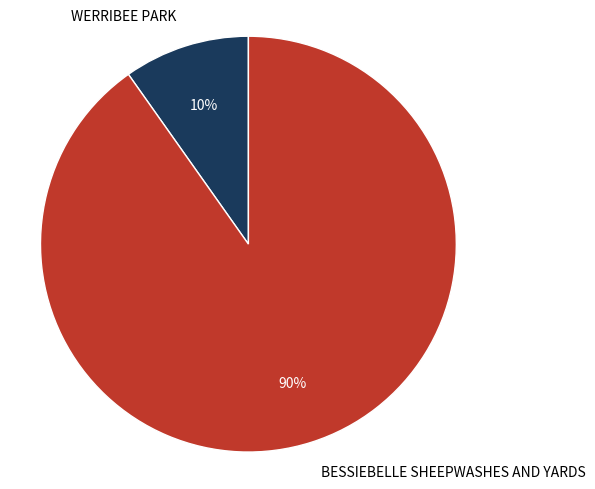

Is the sum of WERRIBEE PARK and BESSIEBELLE SHEEPWASHES AND YARDS greater than half?

Yes